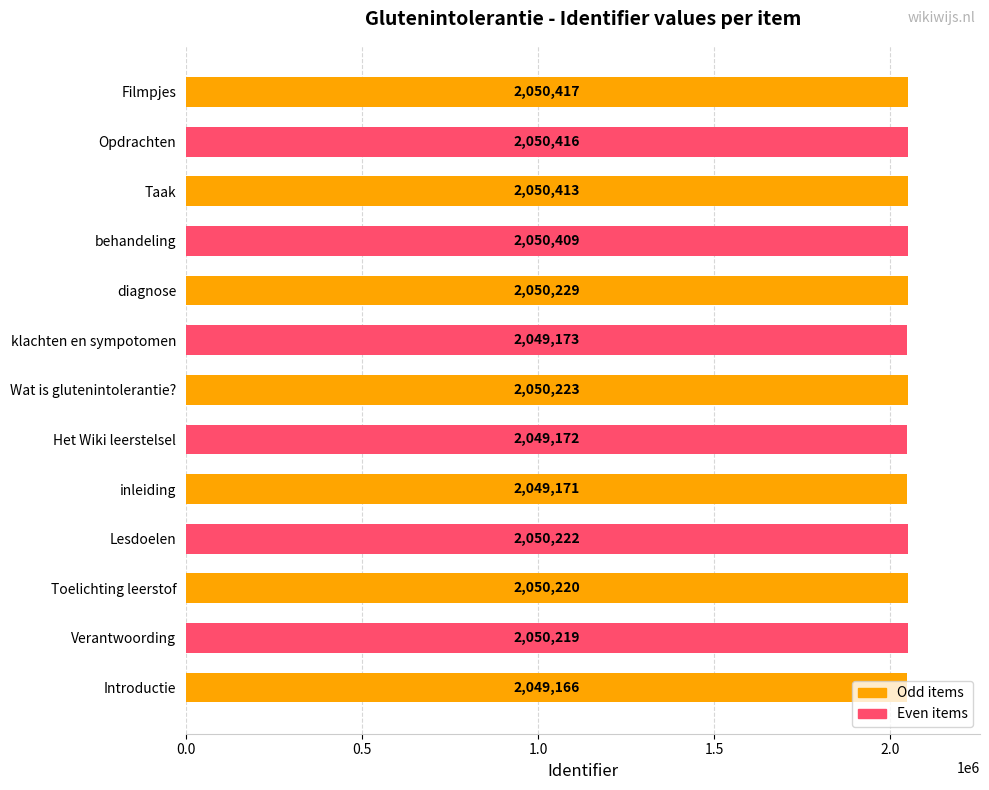

How many data points does each series have?

13